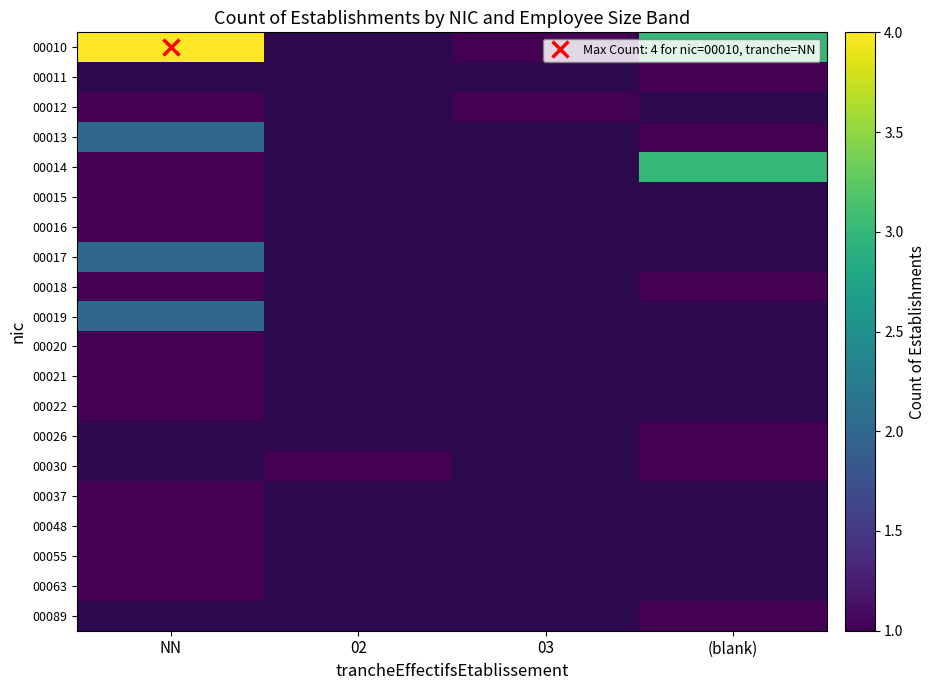

How many categories are shown in the chart?

4